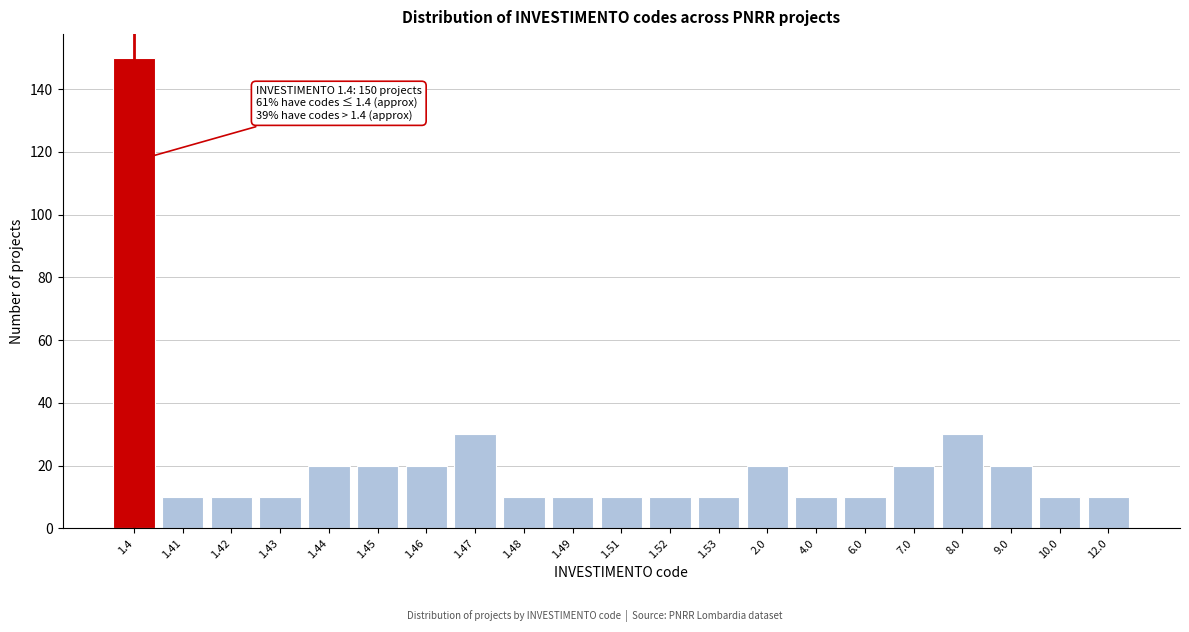

Reading left to right, transcribe all the data shown in this chart.

1.4=150	1.41=10	1.42=10	1.43=10	1.44=20	1.45=20	1.46=20	1.47=30	1.48=10	1.49=10	1.51=10	1.52=10	1.53=10	2.0=20	4.0=10	6.0=10	7.0=20	8.0=30	9.0=20	10.0=10	12.0=10